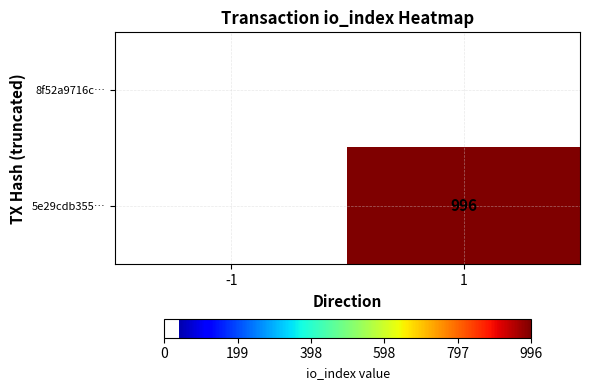

What is the maximum value shown in the chart?

996